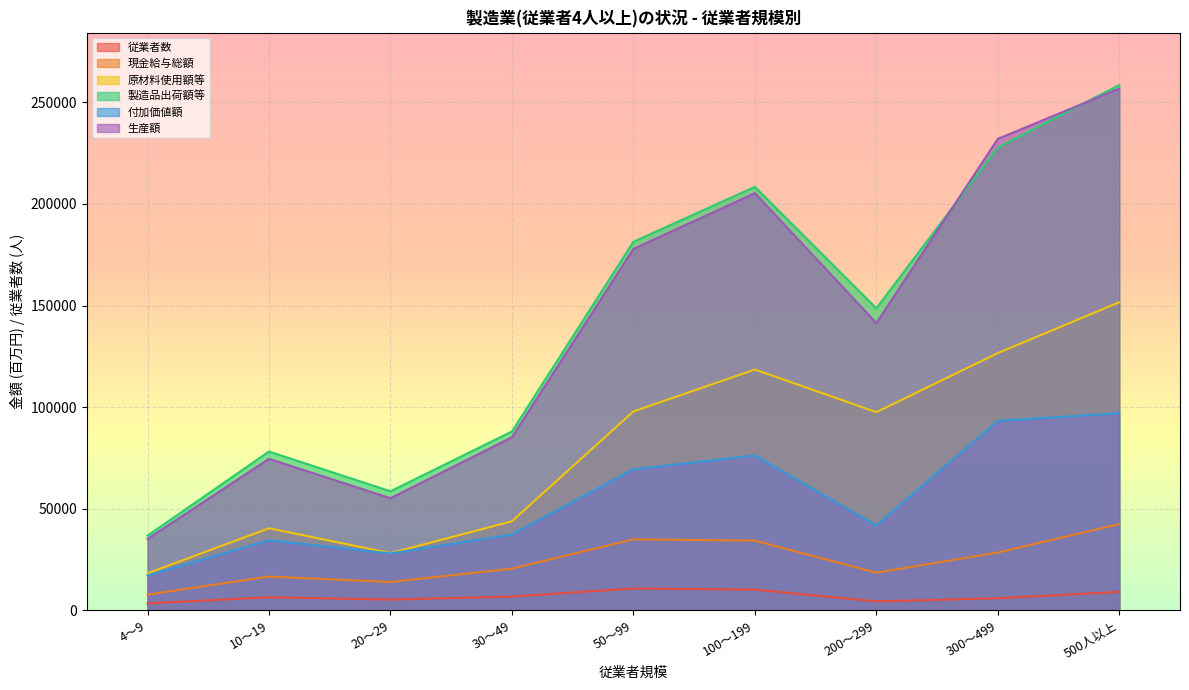

At which category is the sum across all series the highest?

500人以上